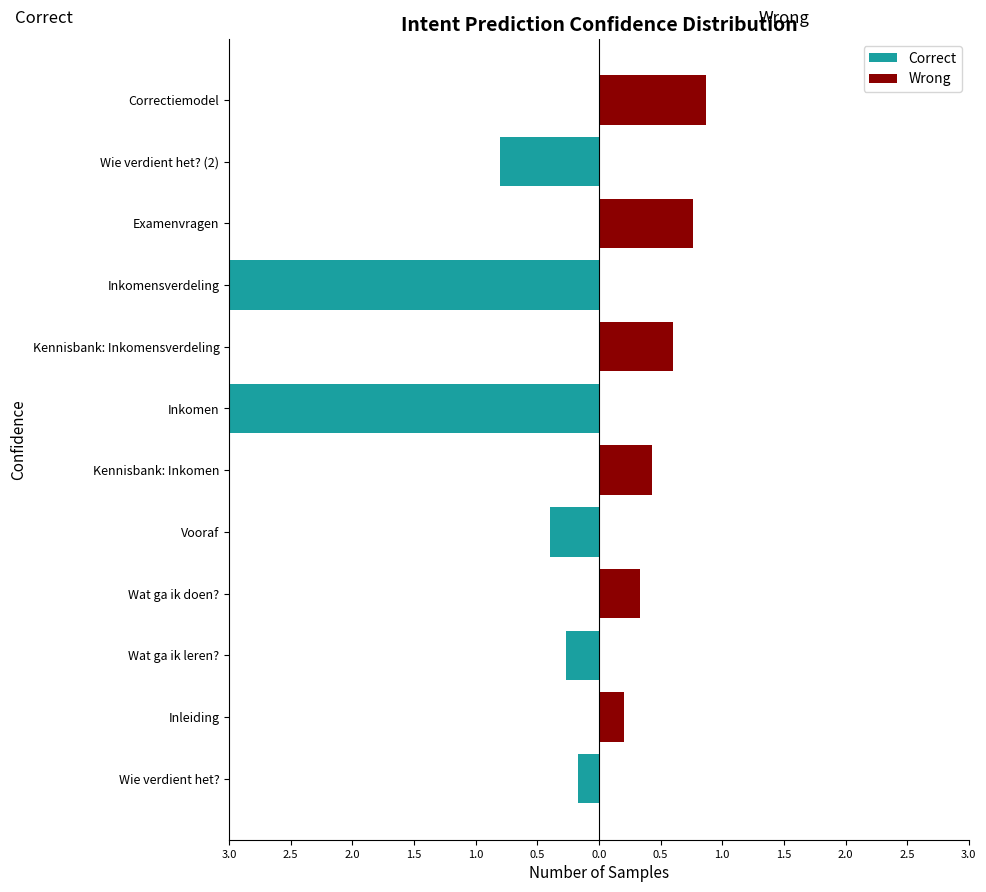

How many values in Correct are below zero?

6